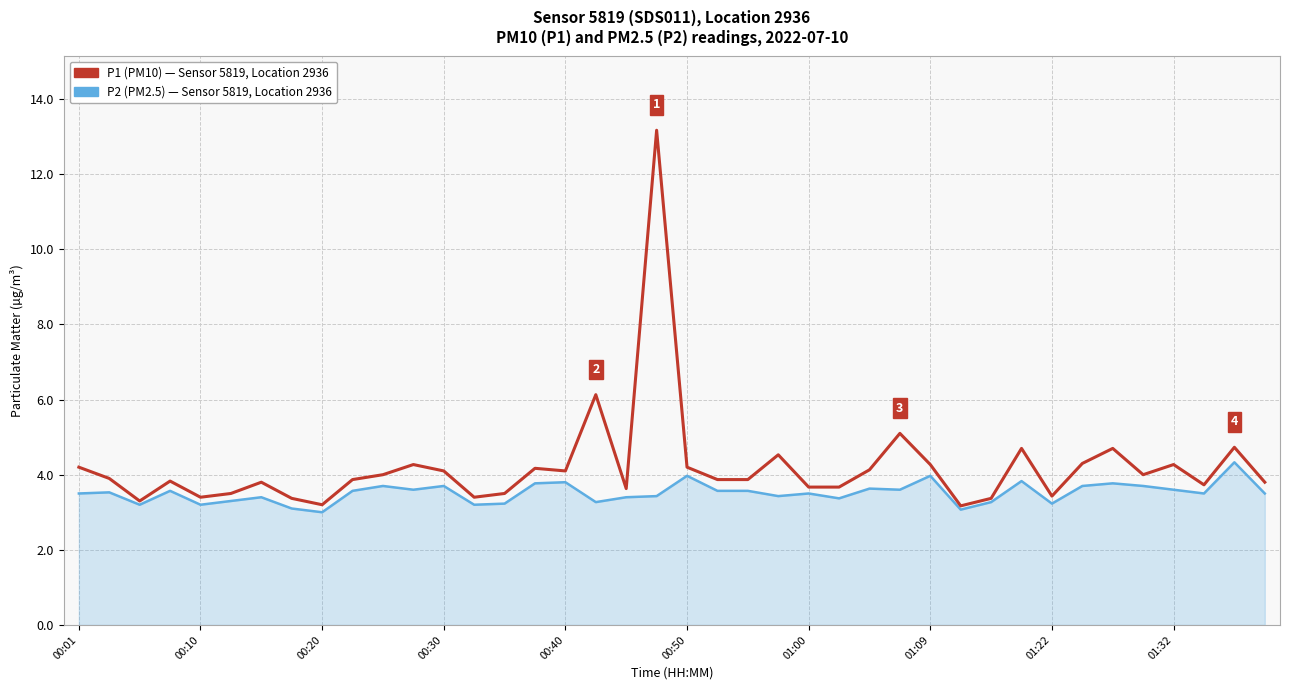

What is the smallest value displayed?

3.0